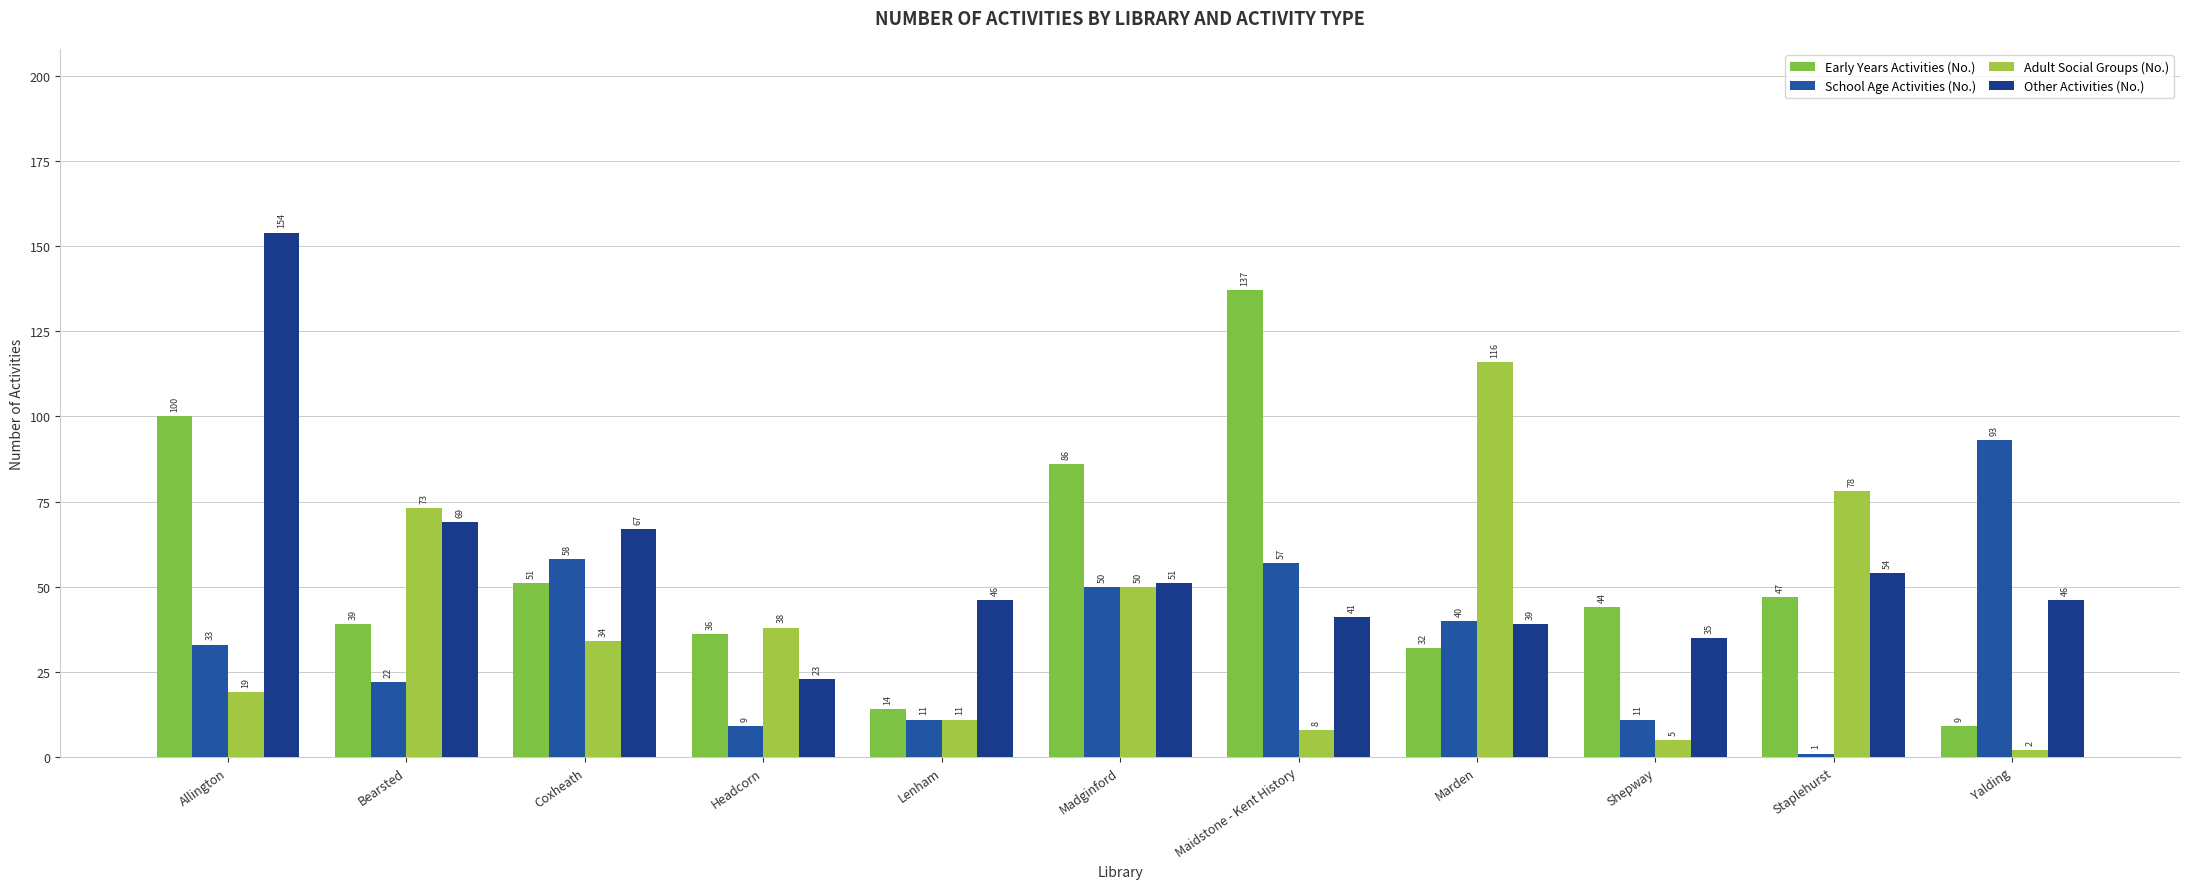

How many bars are there in each group?

4